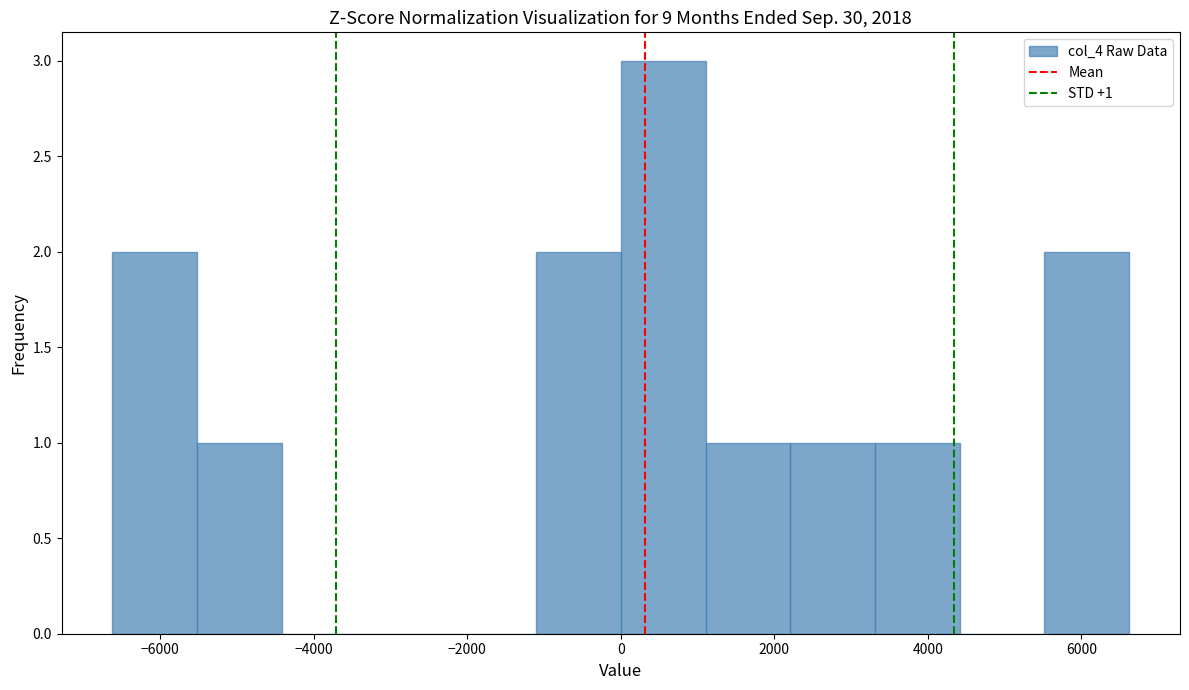

Over which range of the x-axis is the bar tallest?

0 to 1200